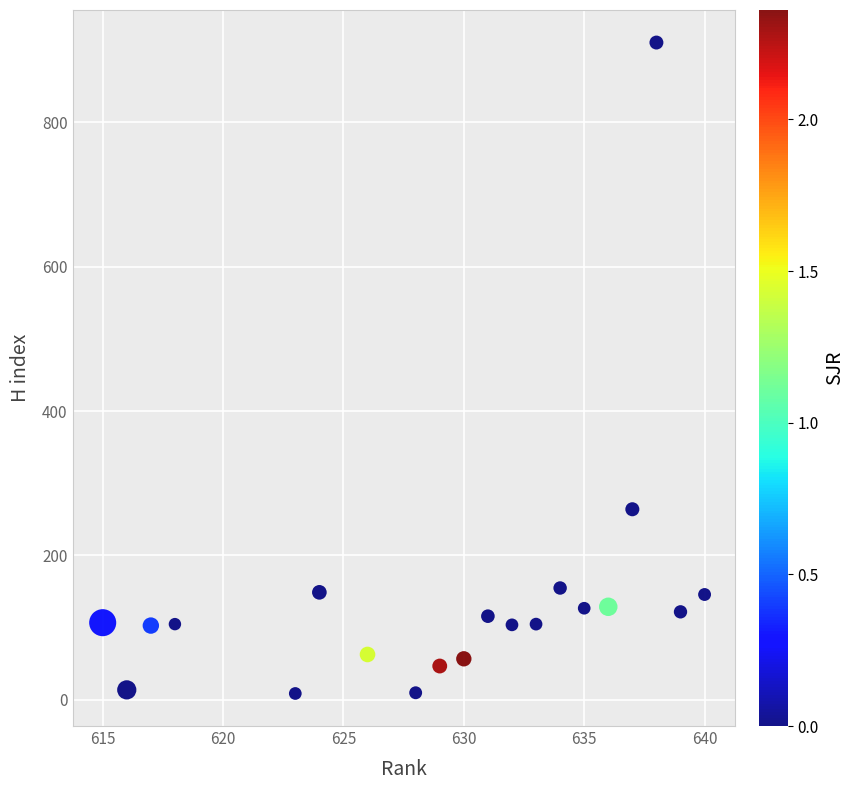

What Y value in the scatter plot is closest to 459?

264